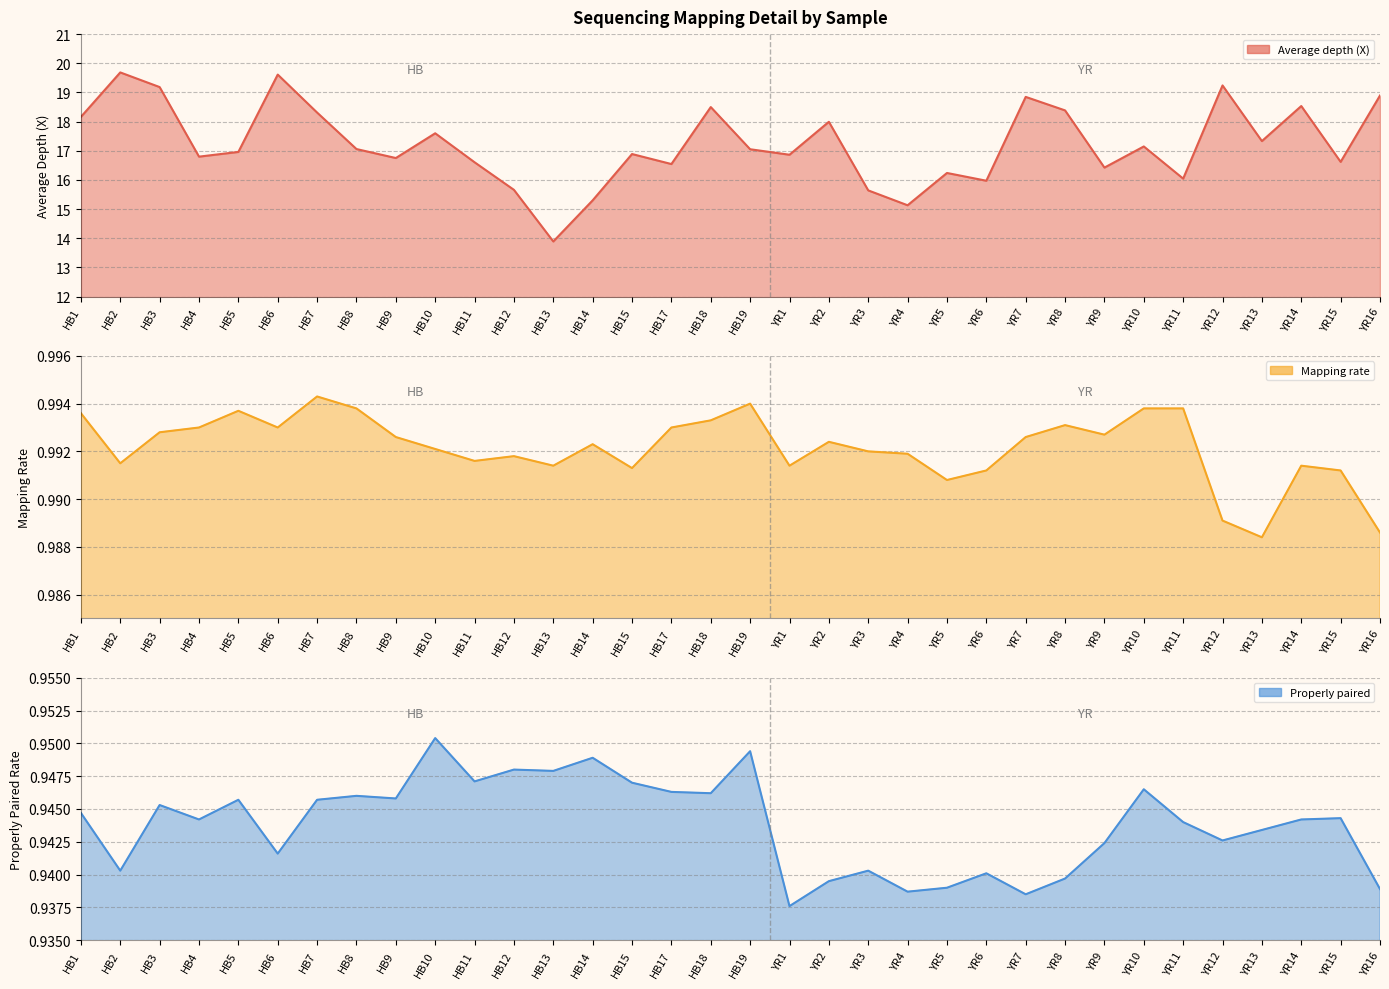

The Mapping rate series shows 0.2 at HB6. True or false?

False